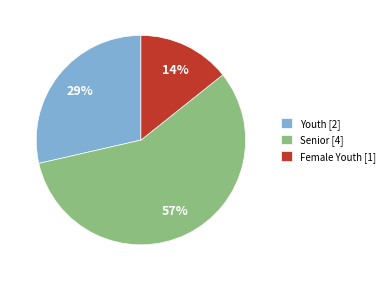

To the nearest percent, what is the average slice percentage?

33%